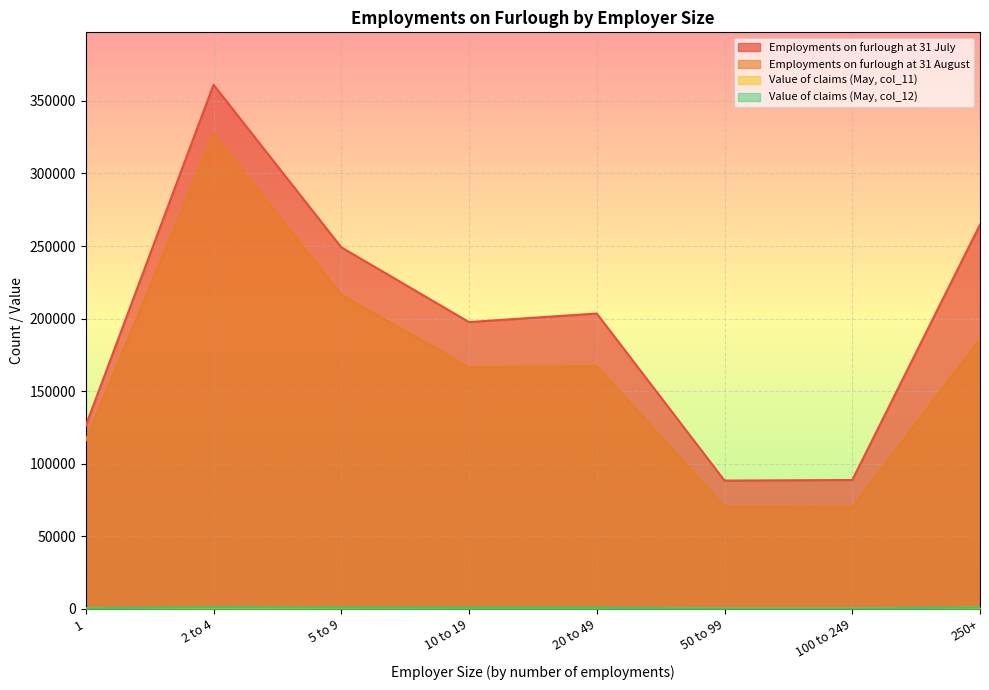

How many data points in Employments on furlough at 31 August are above 167200?

3